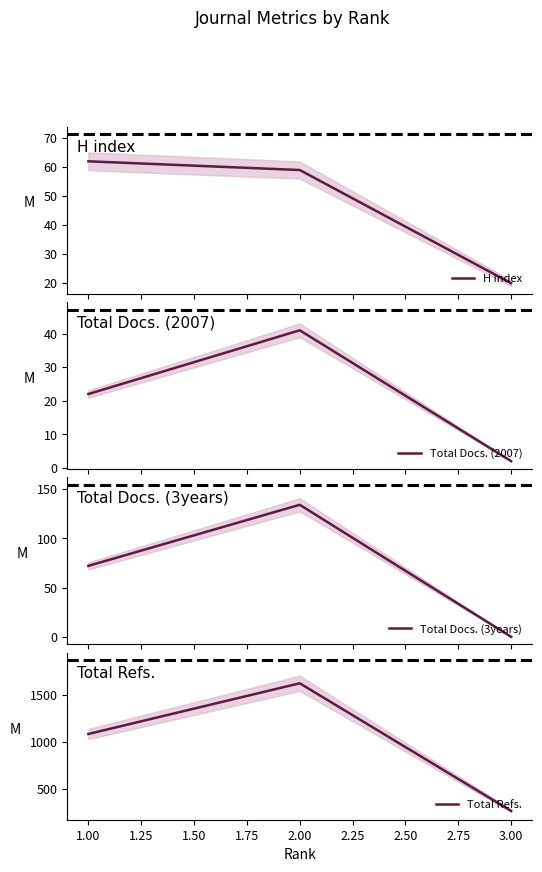

Is this an area chart (filled region under the line)?

No